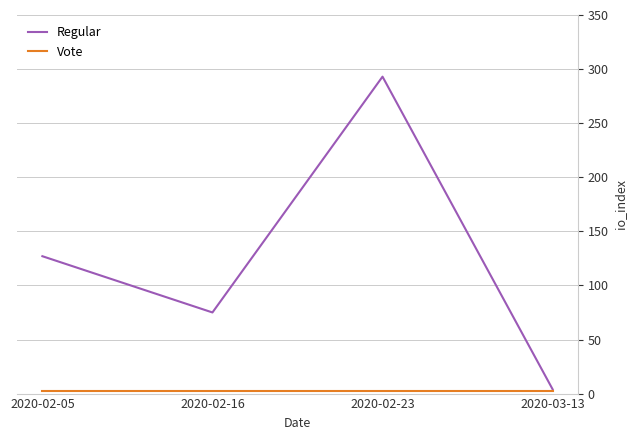

The Regular series shows 34 at 2020-02-16. True or false?

False